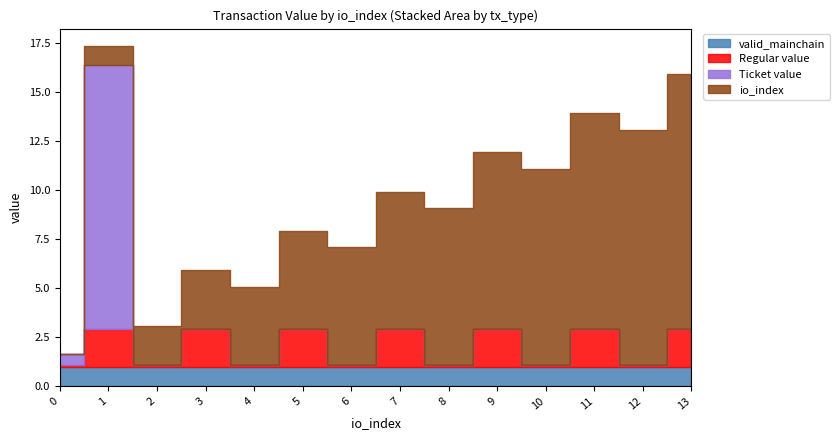

True or false: valid_mainchain has a value of 1.6 at io_5.

False